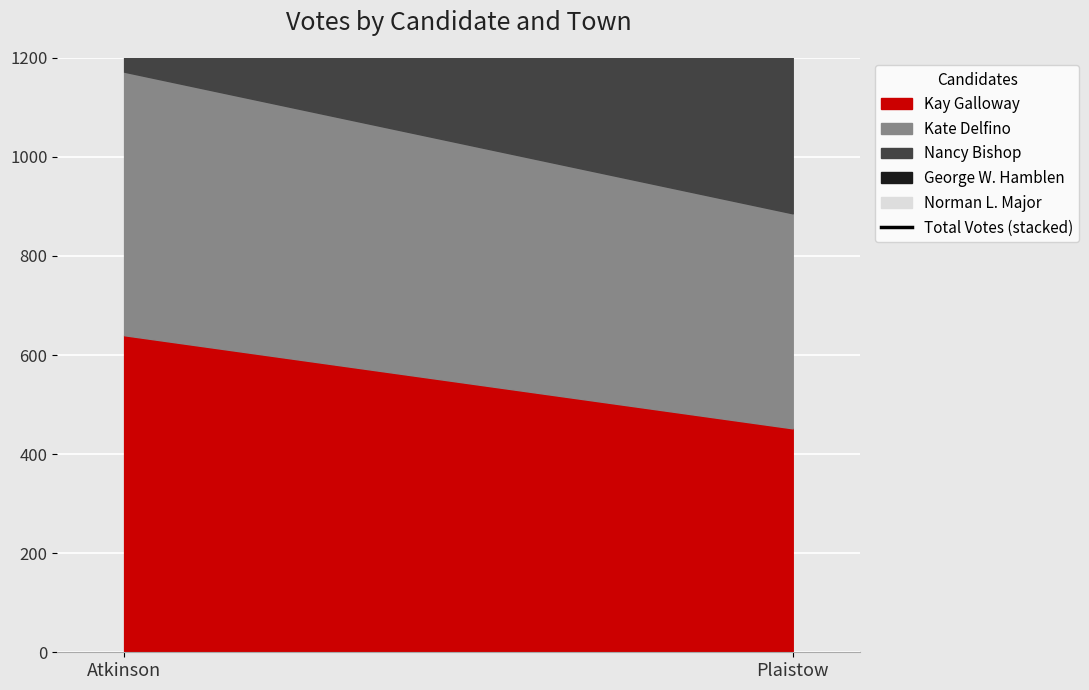

The chart shows a value of 2116 at Atkinson. True or false?

True